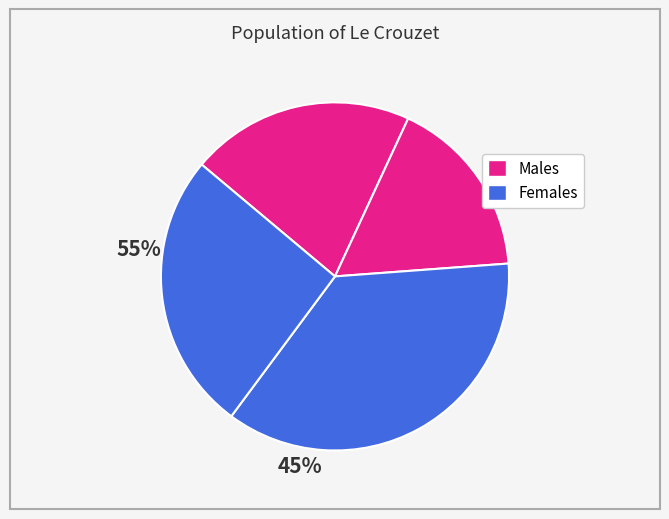

Count the number of slices in the pie.

4